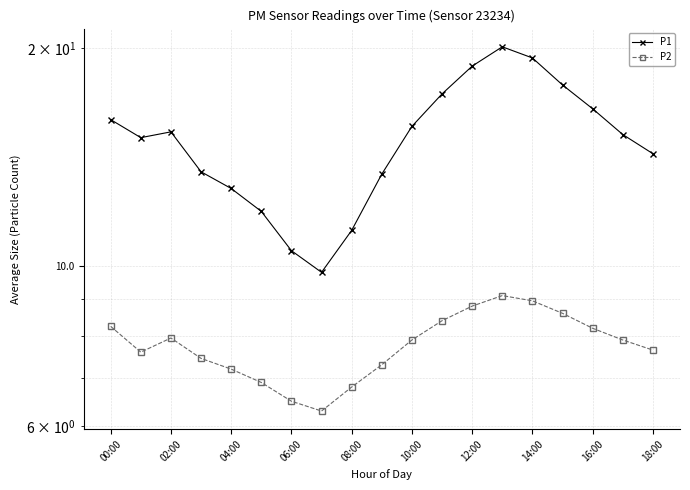

At 14:00, list the series in order from largest to smallest.

P1, P2